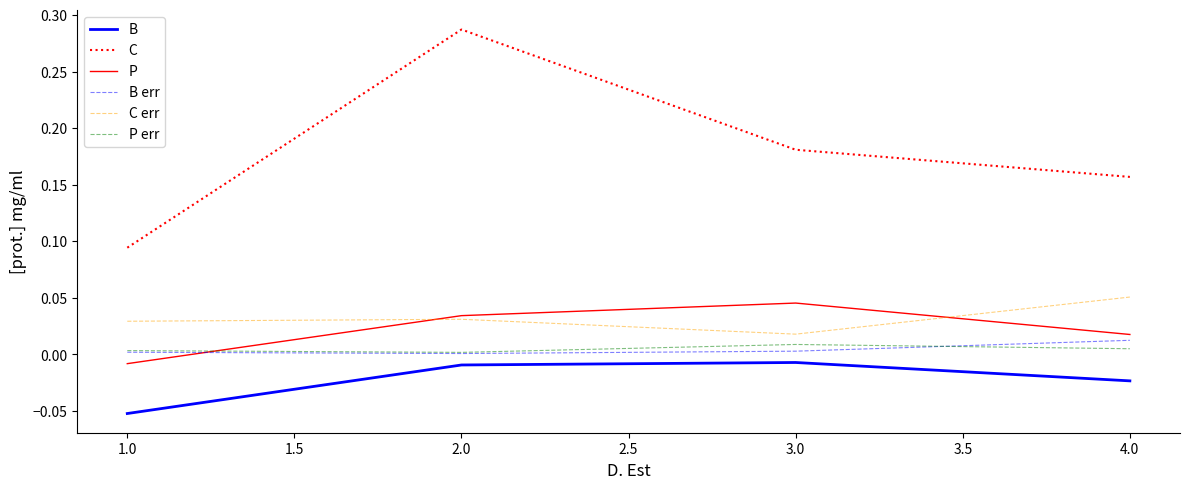

Which series has the widest spread of values?

C